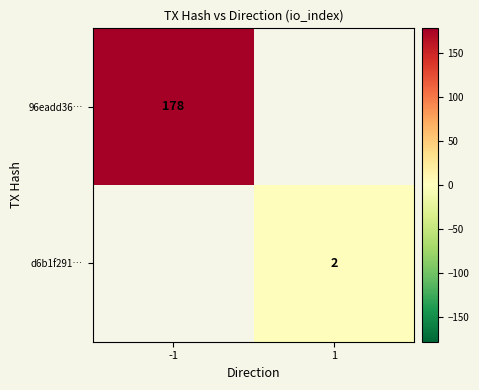

True or false: d6b1f291… has a value of 1 at 1.

False